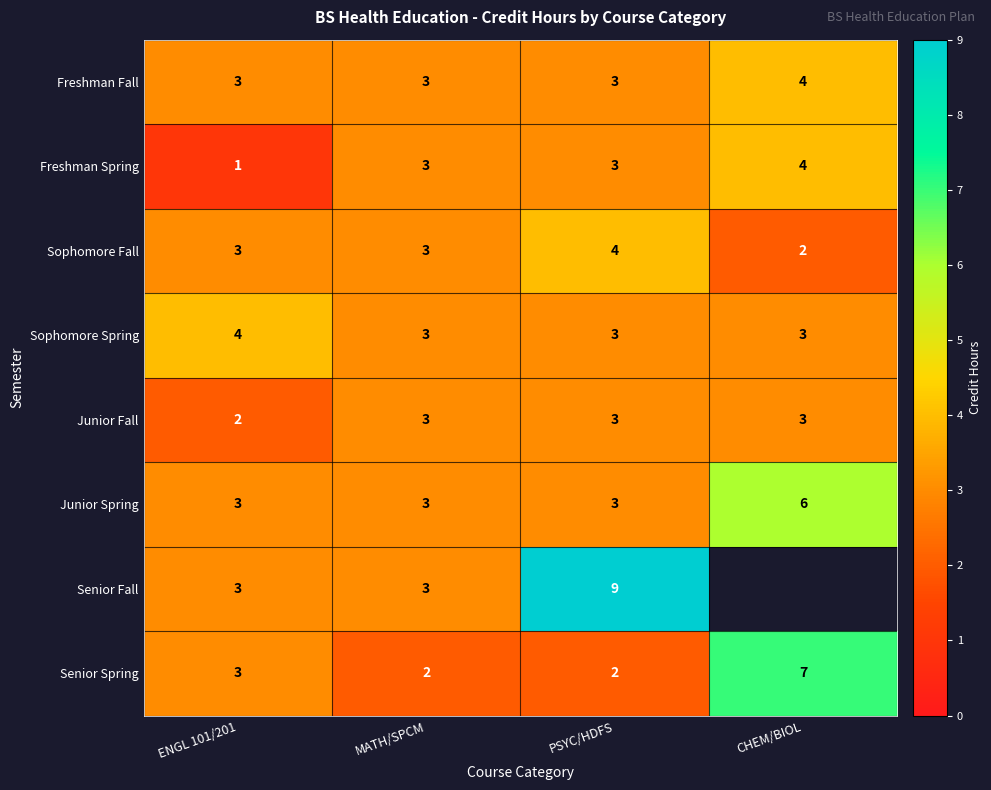

Which has a higher value, ENGL 101/201 or CHEM/BIOL?

CHEM/BIOL